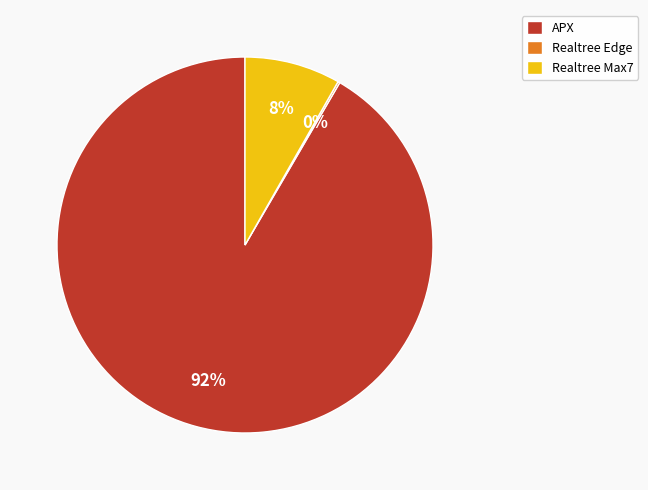

Does any single category account for the majority?

Yes